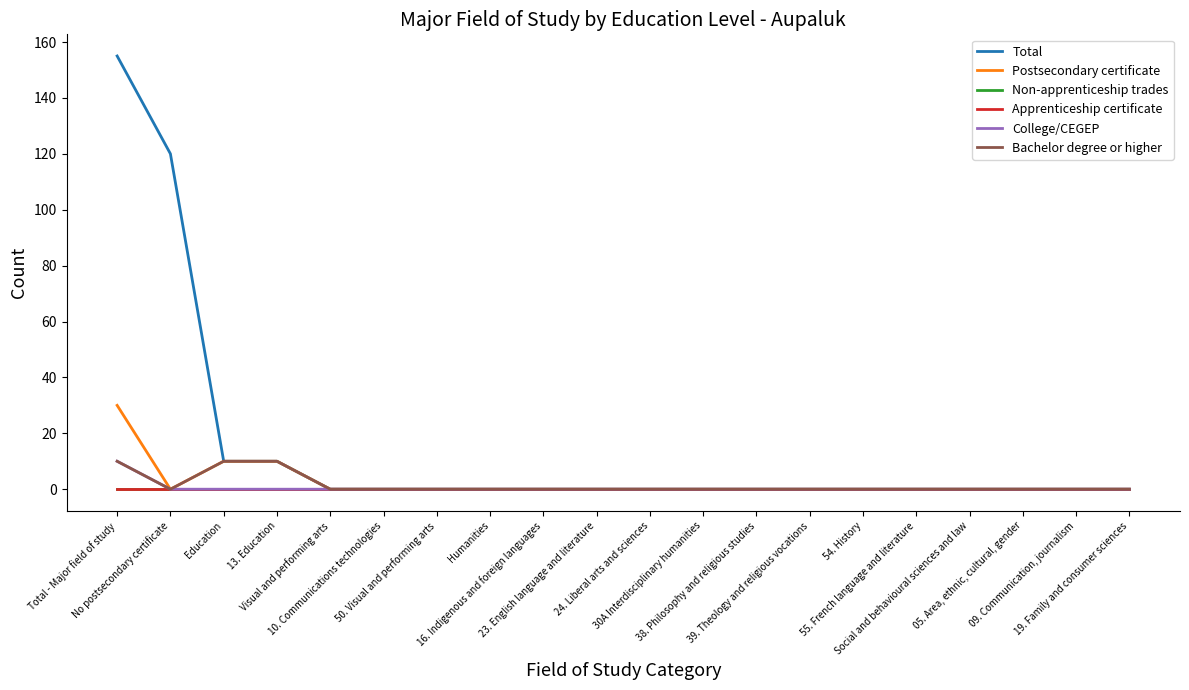

Rank the series at 39. Theology and religious vocations from highest to lowest value.

Total, Postsecondary certificate, Non-apprenticeship trades, Apprenticeship certificate, College/CEGEP, Bachelor degree or higher